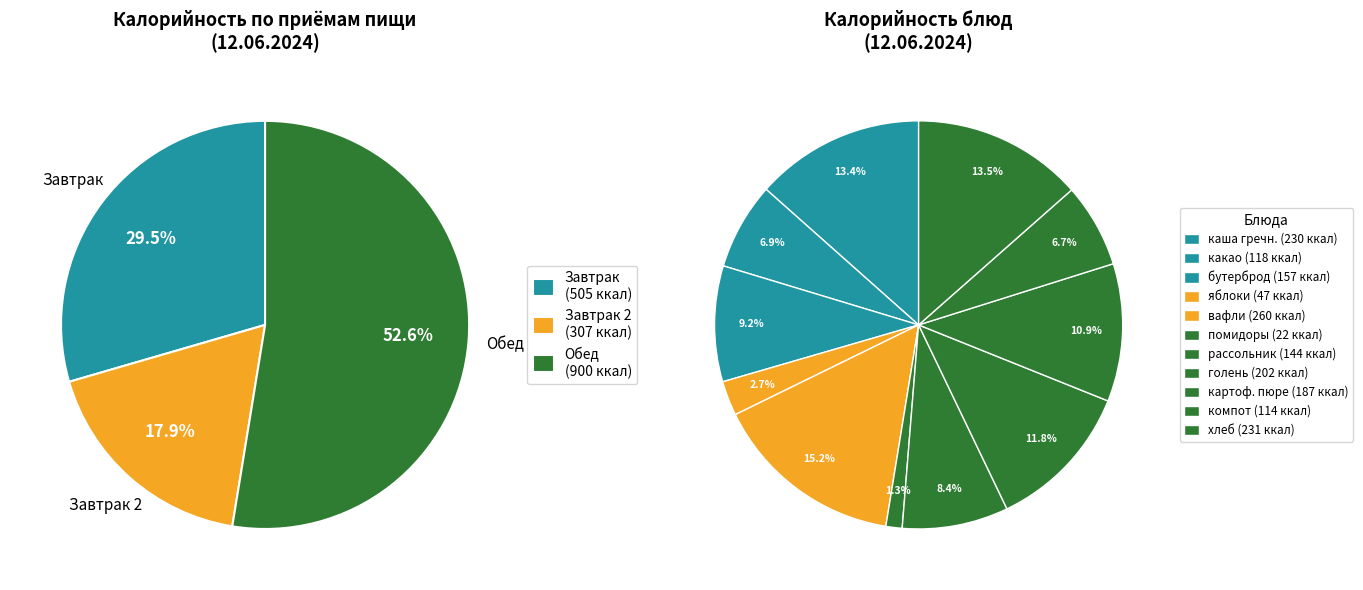

The вафли slice represents 15% of the pie. True or false?

True